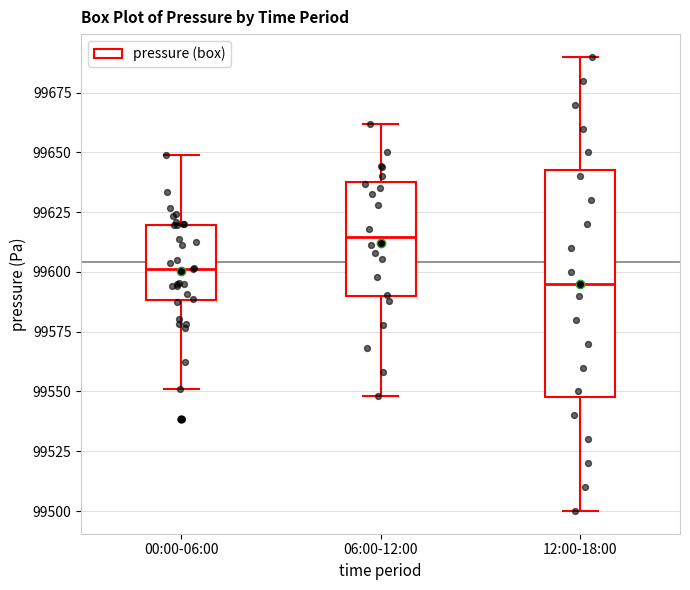

Which box has the lowest median line?

12:00-18:00